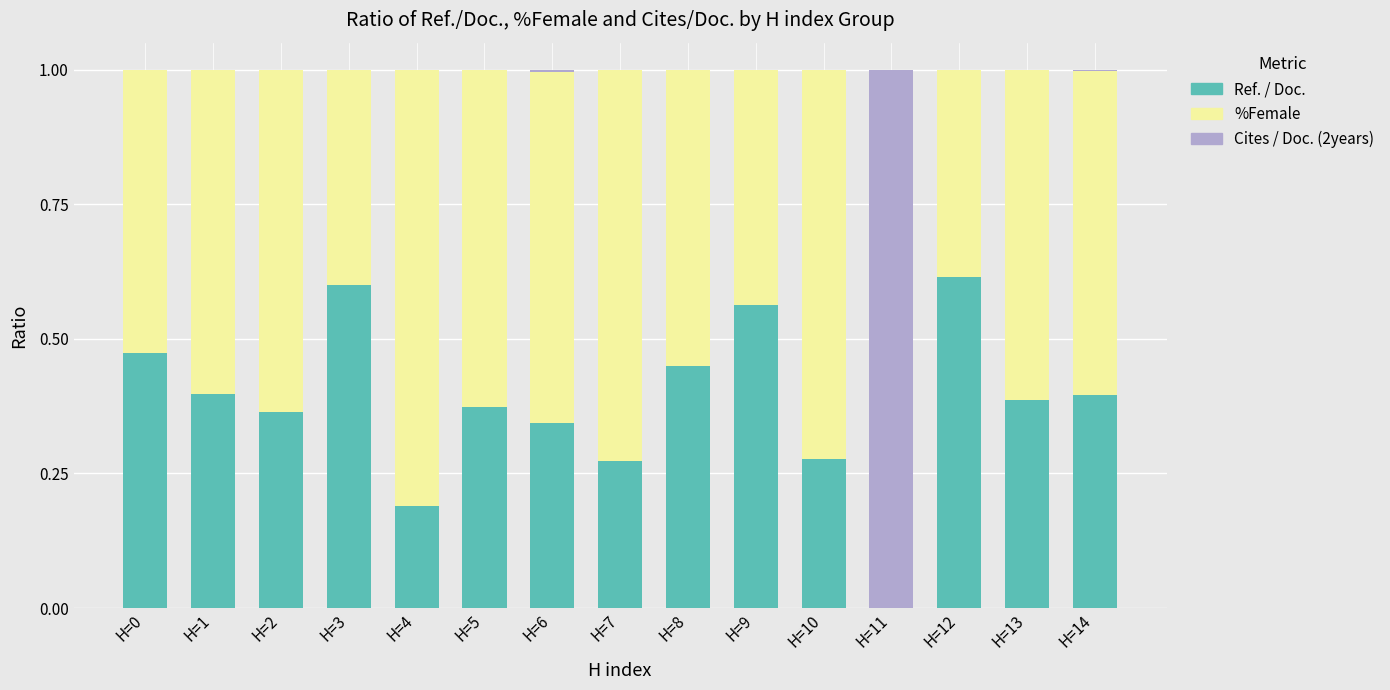

What is the total value across all series at H=5?

1.0